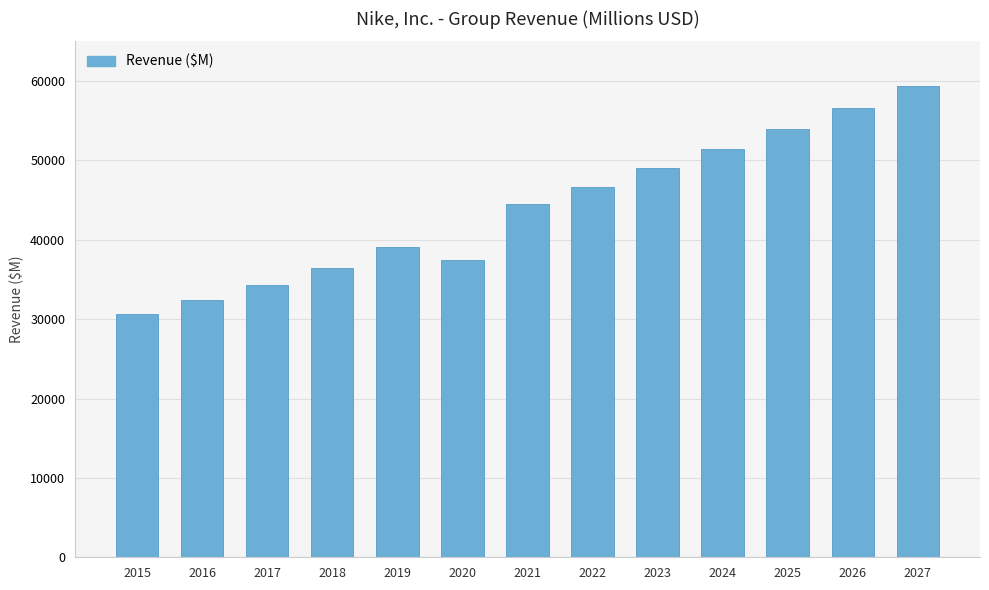

At which category does the chart reach its minimum across all series?

2015